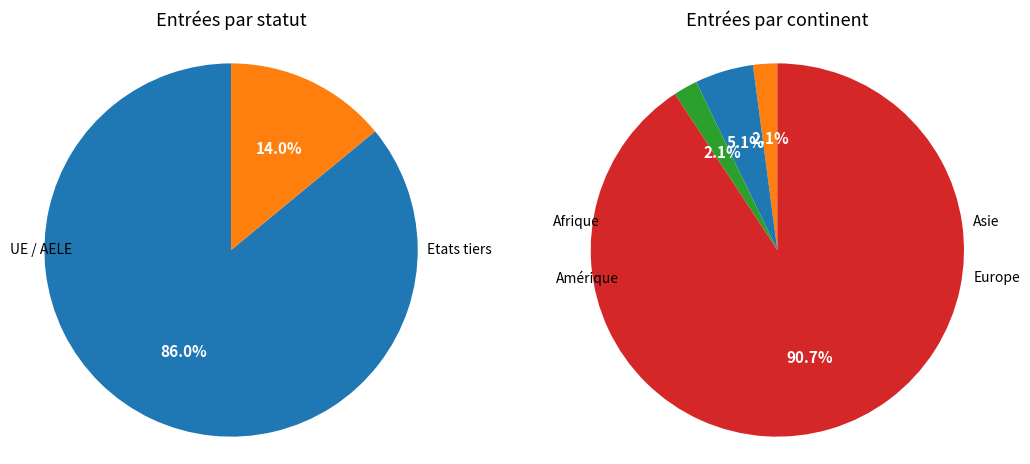

Count the number of slices in the pie.

6